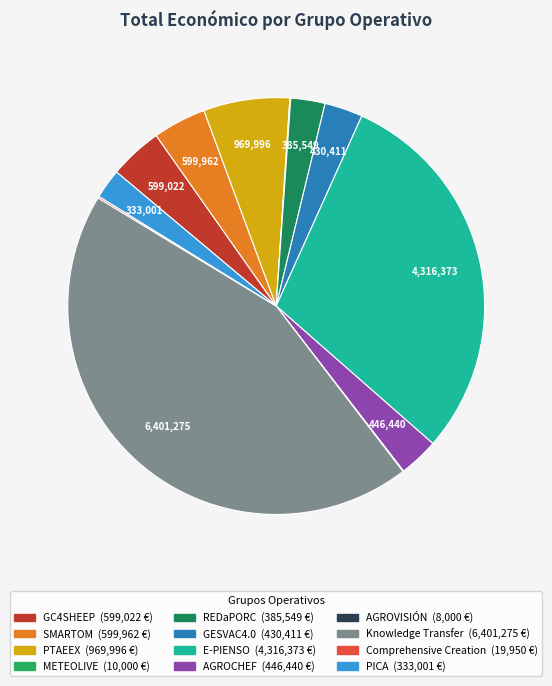

Which has a higher value, Knowledge Transfer or E-PIENSO?

Knowledge Transfer